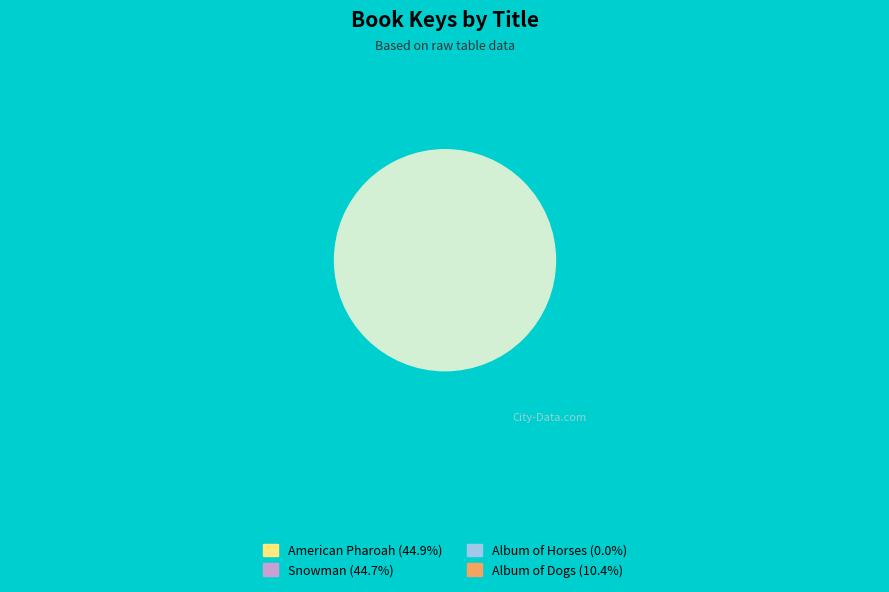

Which has a higher value, American Pharoah or Album of Horses?

American Pharoah